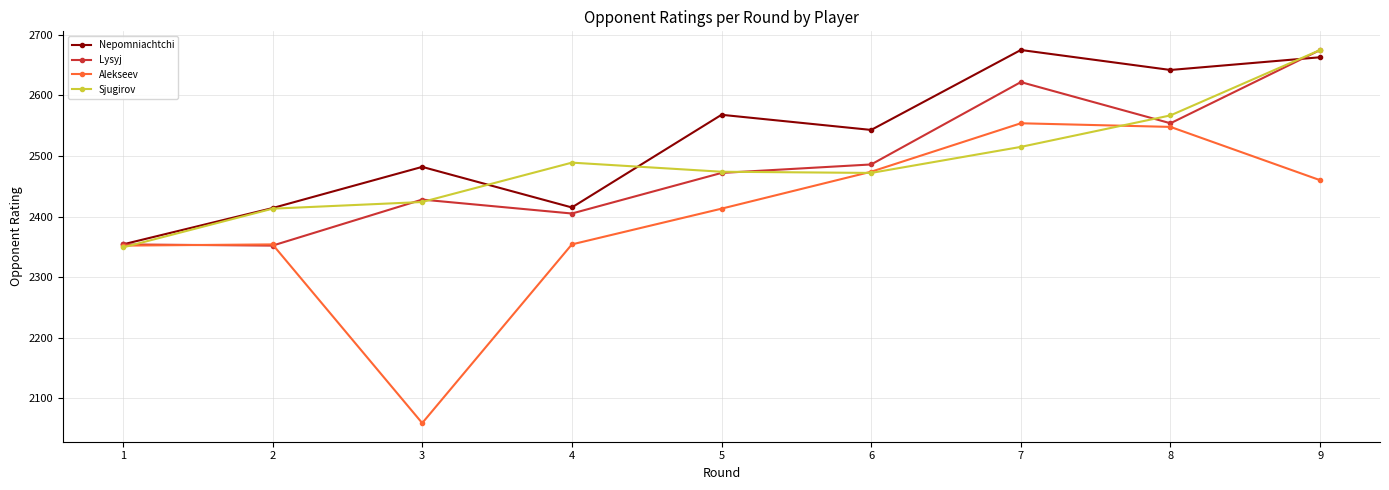

Between 4 and 9, which series saw the biggest shift?

Lysyj